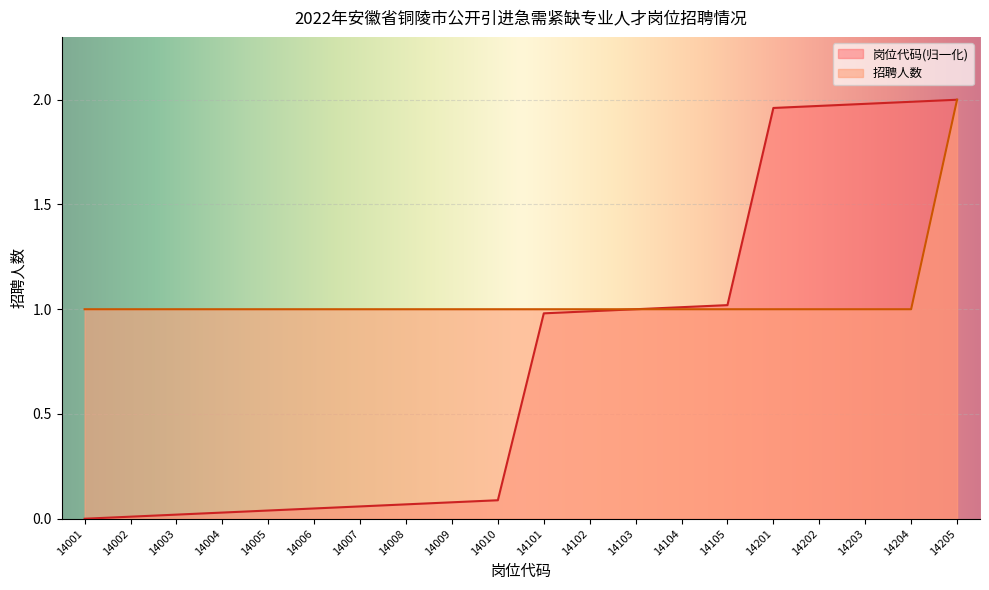

How many data points does each series have?

20